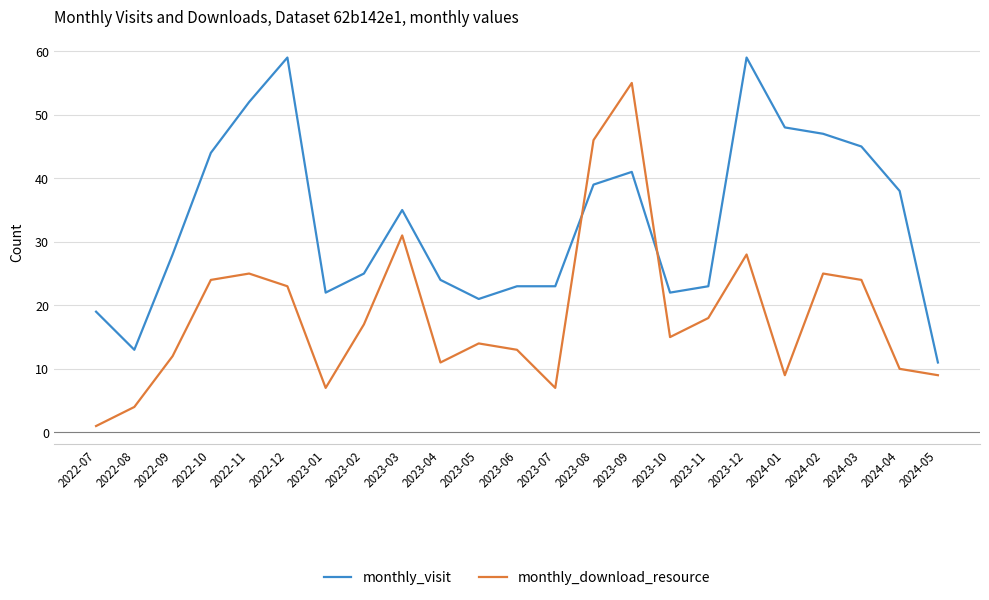

What are all the series names shown in the legend?

monthly_visit, monthly_download_resource